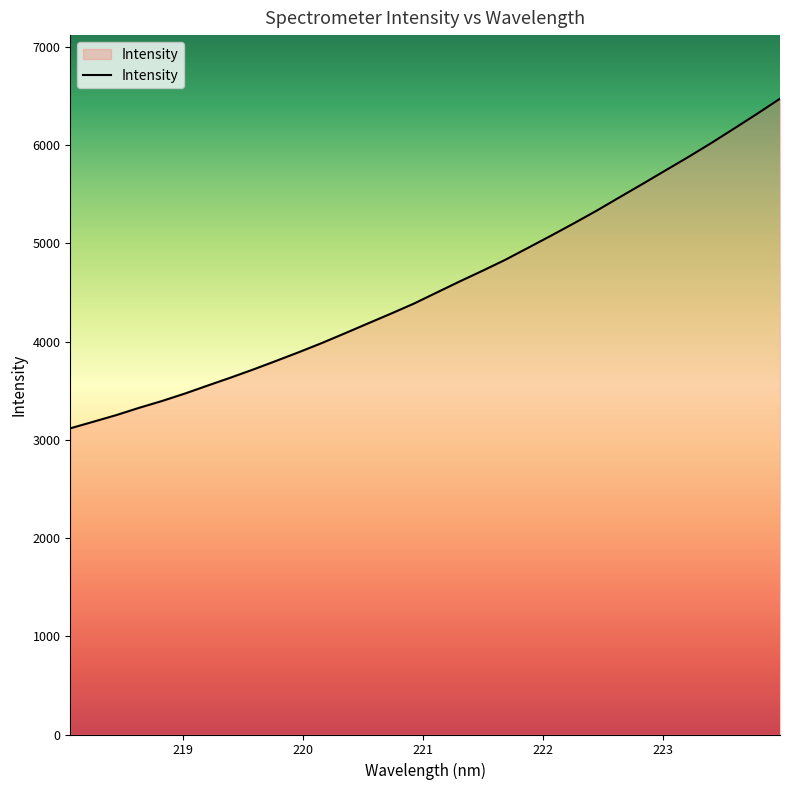

What is the difference between the maximum and minimum values?

3355.3